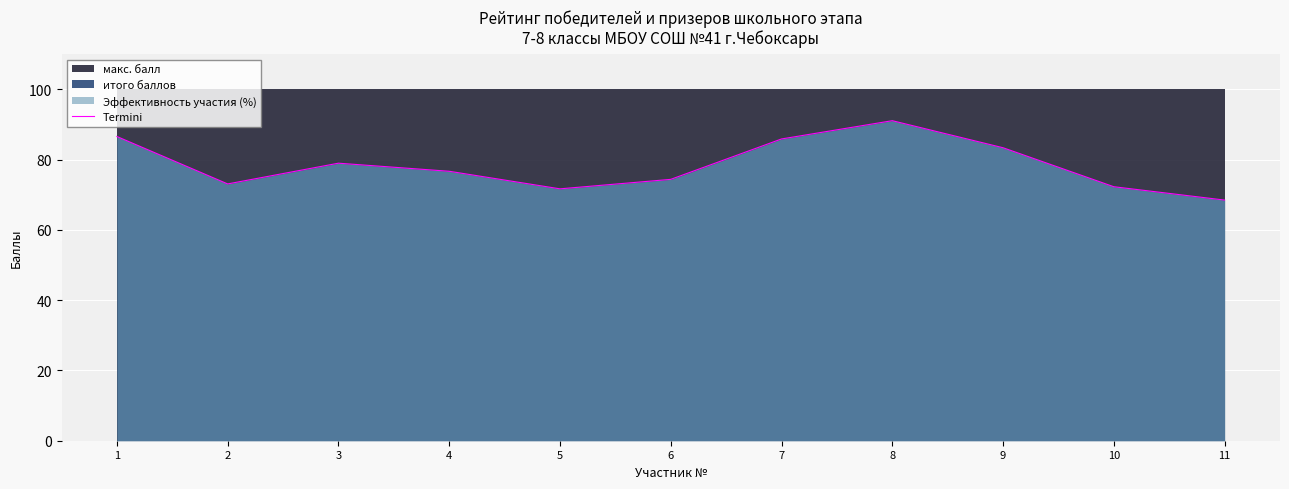

Where is the data nearest to the value 79?

3